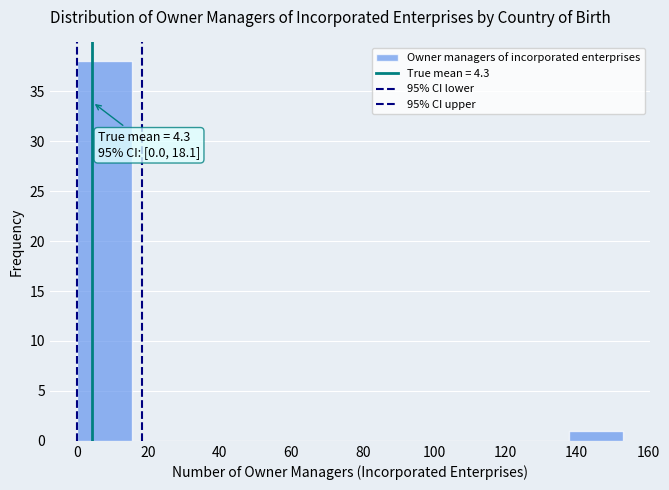

Over which range of the x-axis is the bar tallest?

0 to 16